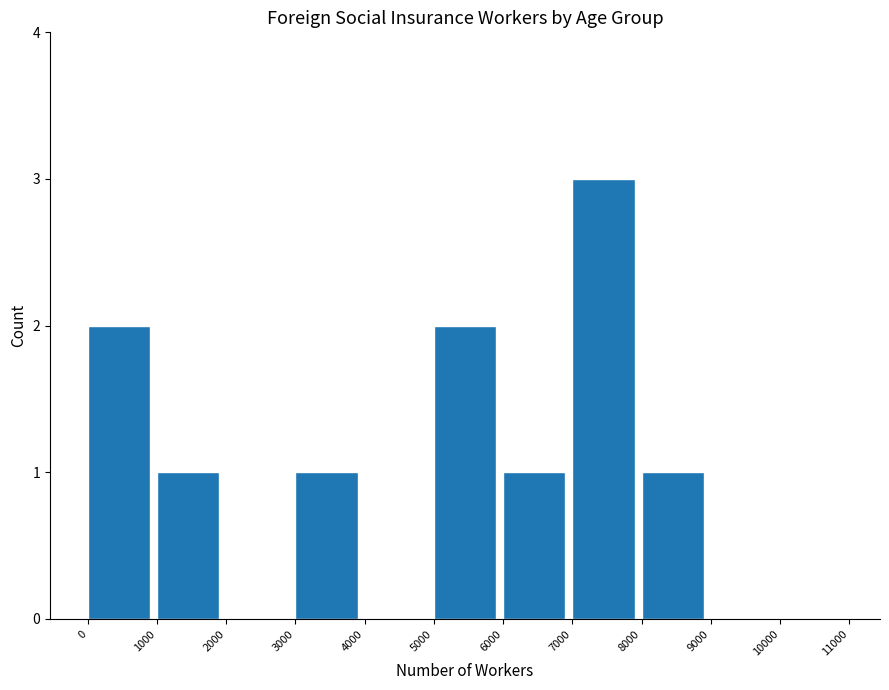

Reading left to right, transcribe this chart: for each bar, give the range it covers on the x-axis and its height. The values are not printed on the chart, so give them approximately, as read against the axis.

0 to 1000: 2
1000 to 2000: 1
2000 to 3000: 0
3000 to 4000: 1
4000 to 5000: 0
5000 to 6000: 2
6000 to 7000: 1
7000 to 8000: 3
8000 to 9000: 1
9000 to 10000: 0
10000 to 11000: 0